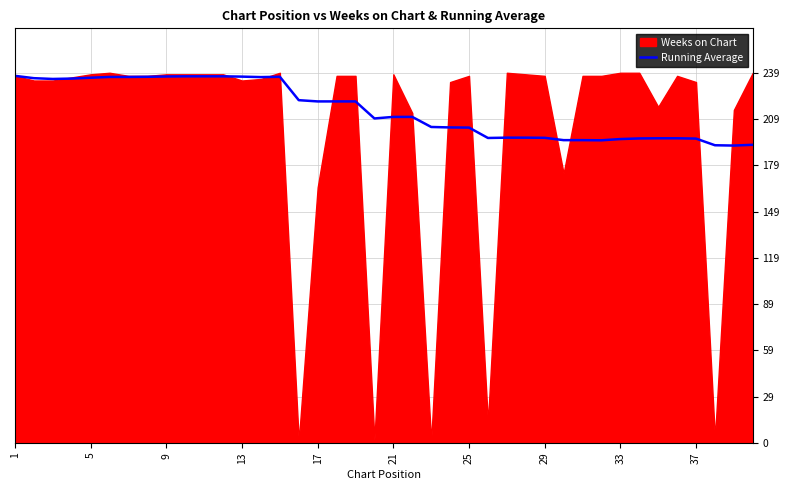

What is the minimum value for Running Average?

192.0